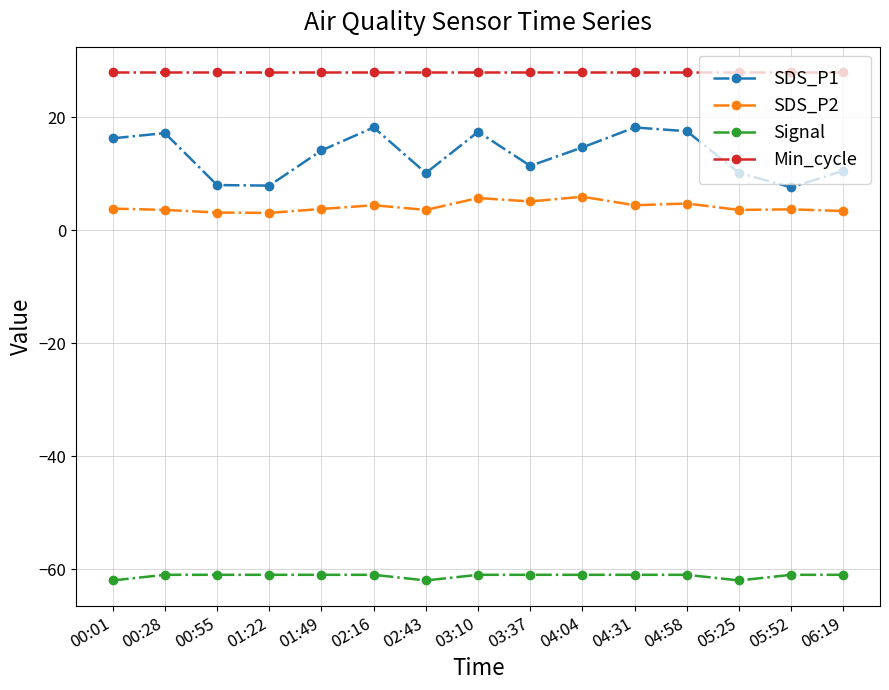

The value of Min_cycle at 03:10 is 43.6. True or false?

False